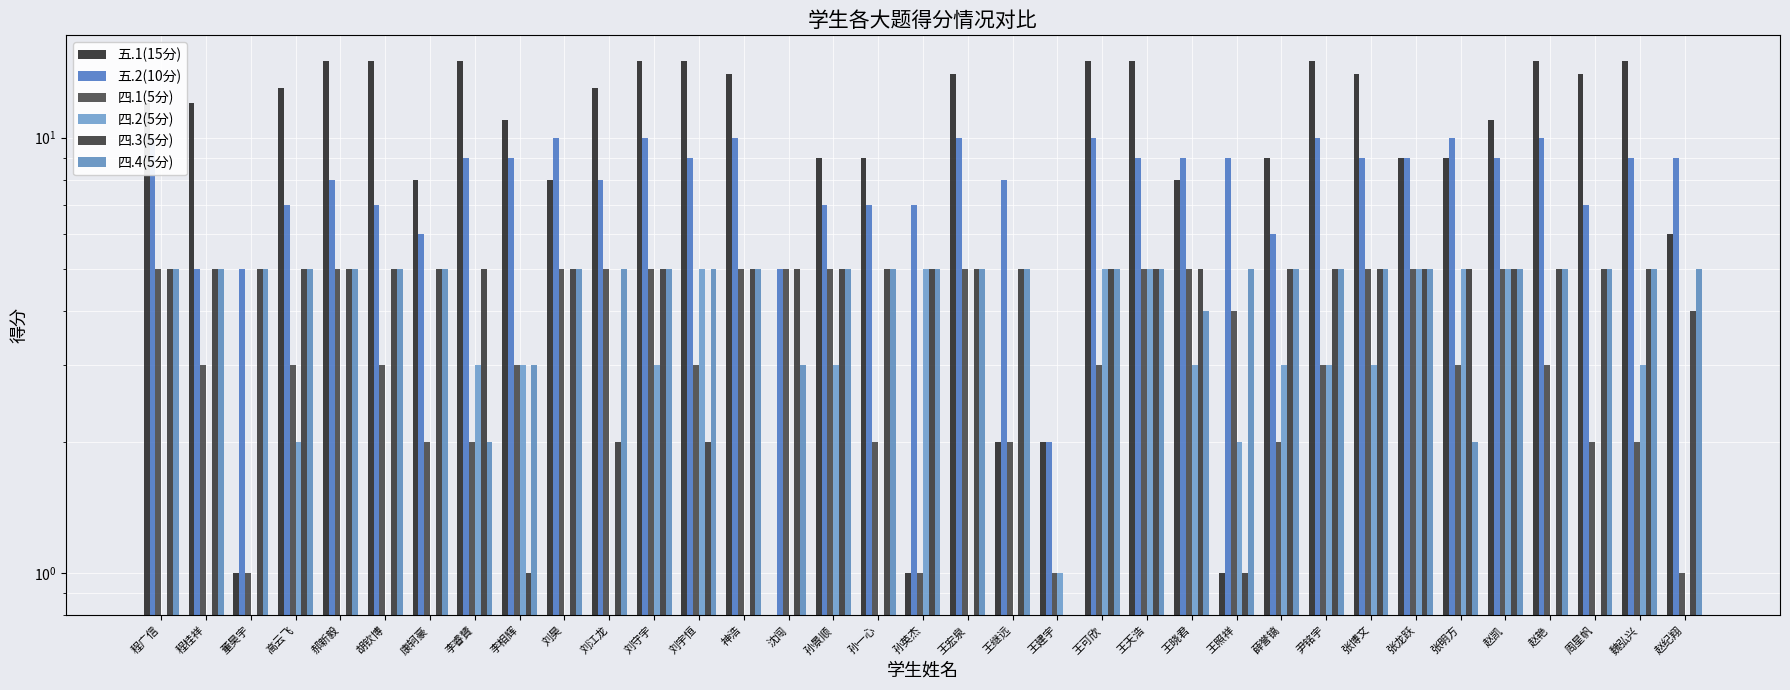

What are all the series names shown in the legend?

五.1(15分), 五.2(10分), 四.1(5分), 四.2(5分), 四.3(5分), 四.4(5分)